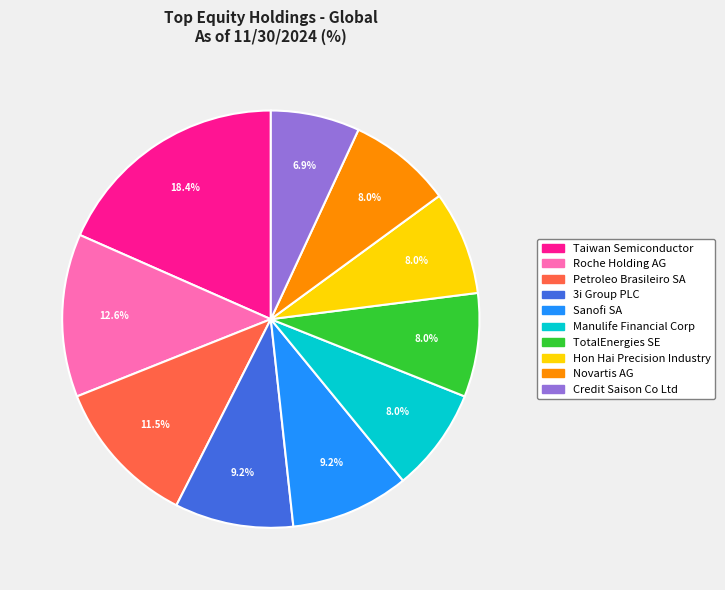

How many slices are in this pie chart?

10